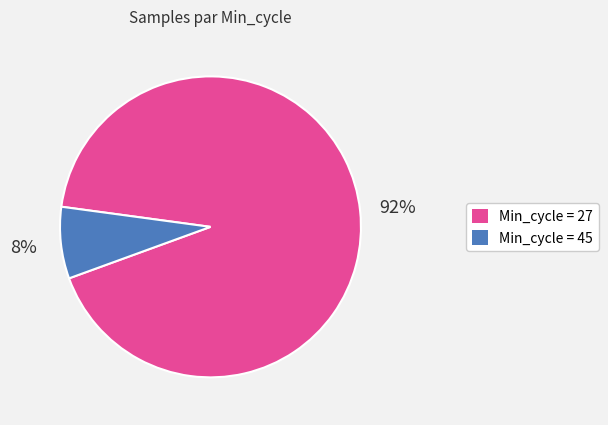

Does any single category account for the majority?

Yes